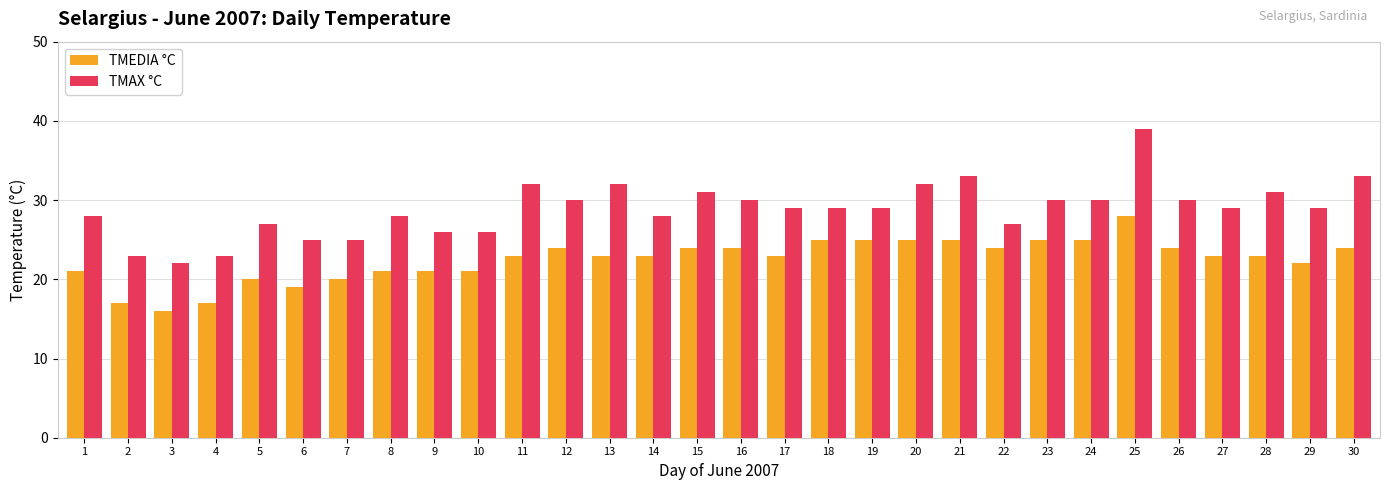

Reading left to right, what are all the values shown in this chart?

TMEDIA °C: 1=21	2=17	3=16	4=17	5=20	6=19	7=20	8=21	9=21	10=21	11=23	12=24	13=23	14=23	15=24	16=24	17=23	18=25	19=25	20=25	21=25	22=24	23=25	24=25	25=28	26=24	27=23	28=23	29=22	30=24
TMAX °C: 1=28	2=23	3=22	4=23	5=27	6=25	7=25	8=28	9=26	10=26	11=32	12=30	13=32	14=28	15=31	16=30	17=29	18=29	19=29	20=32	21=33	22=27	23=30	24=30	25=39	26=30	27=29	28=31	29=29	30=33